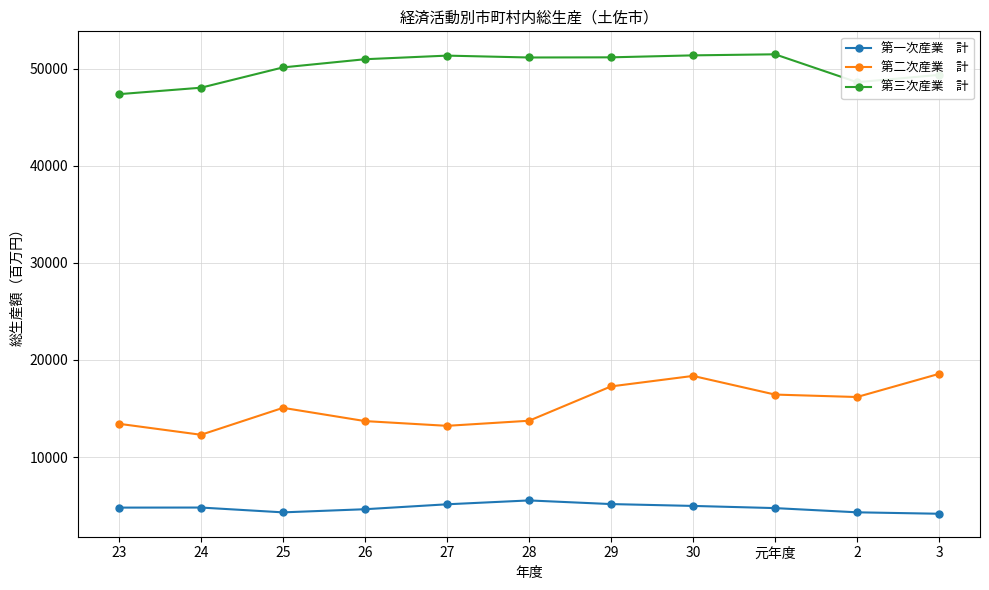

What is the spread (max minus min) of values at 3?

45203